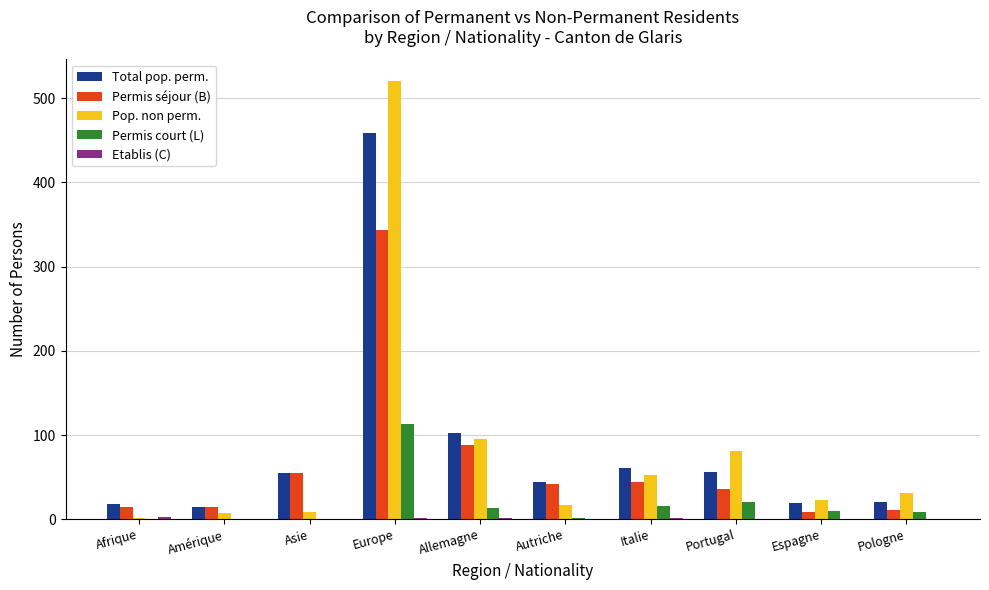

At which category is the sum across all series the highest?

Europe